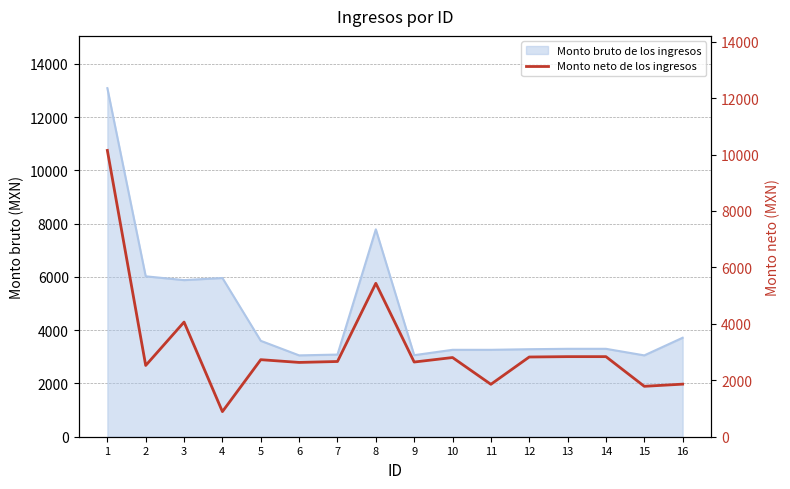

The value at 10 is 2806.6. True or false?

True